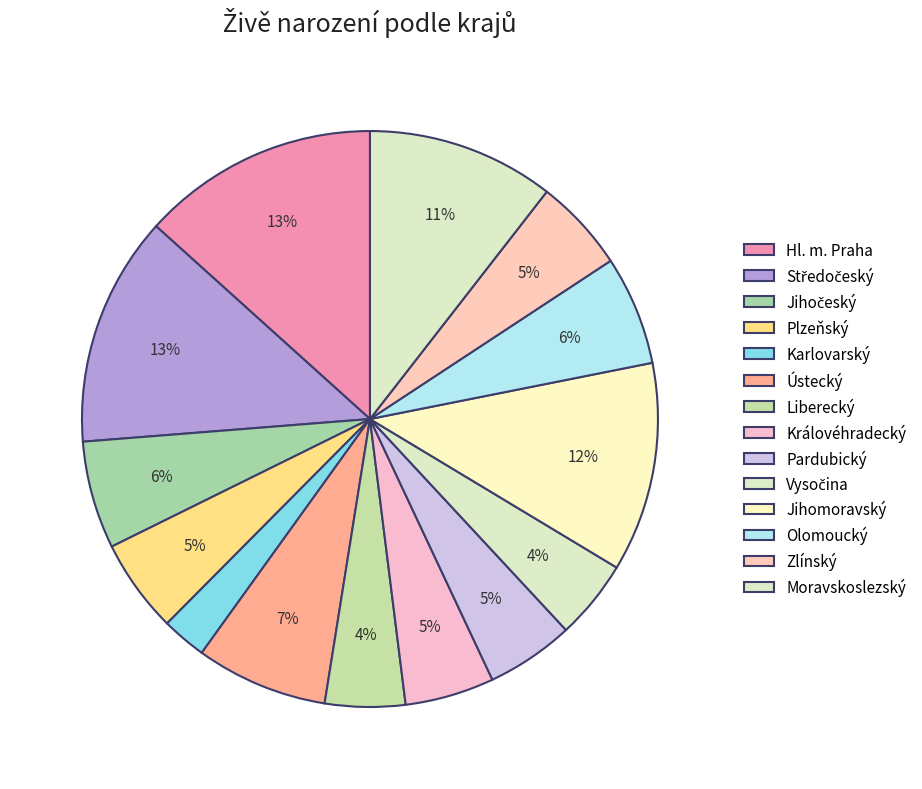

Count the number of slices in the pie.

14